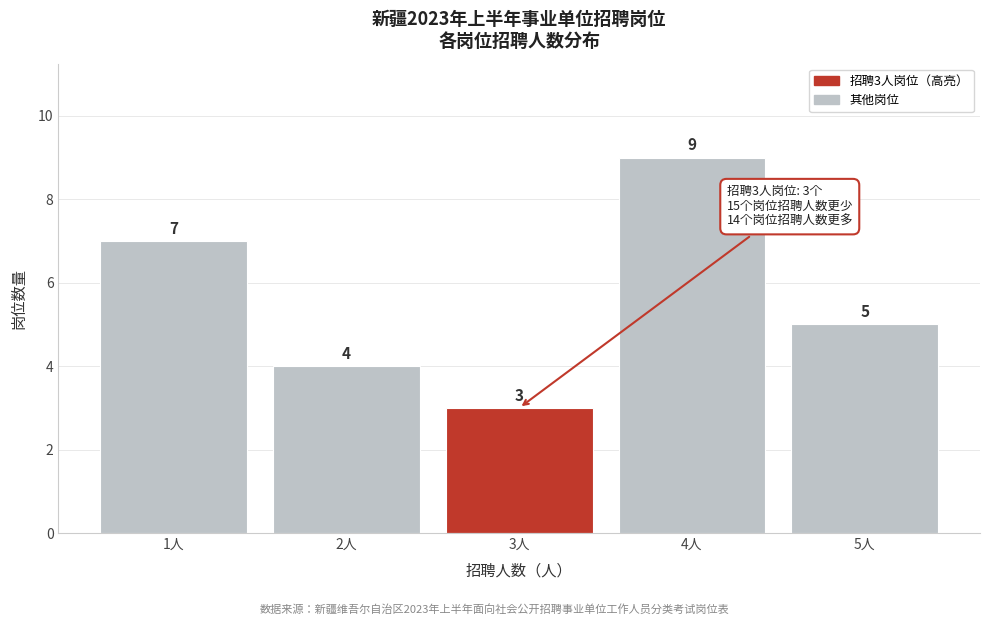

Reading right to left, extract all data points from this chart.

5	9	3	4	7